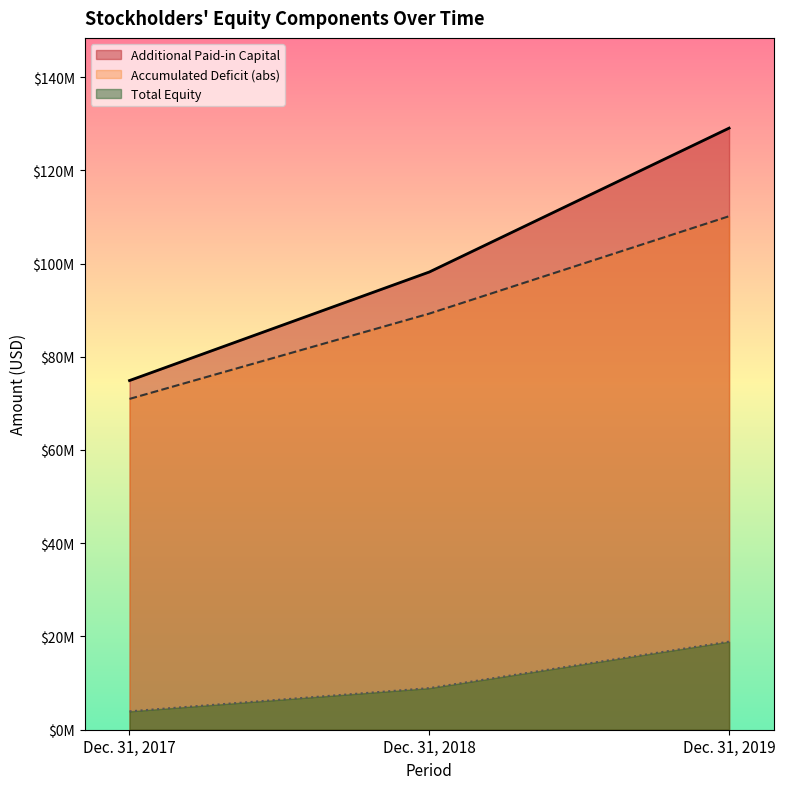

Which label corresponds to the largest value in the chart?

Dec. 31, 2019